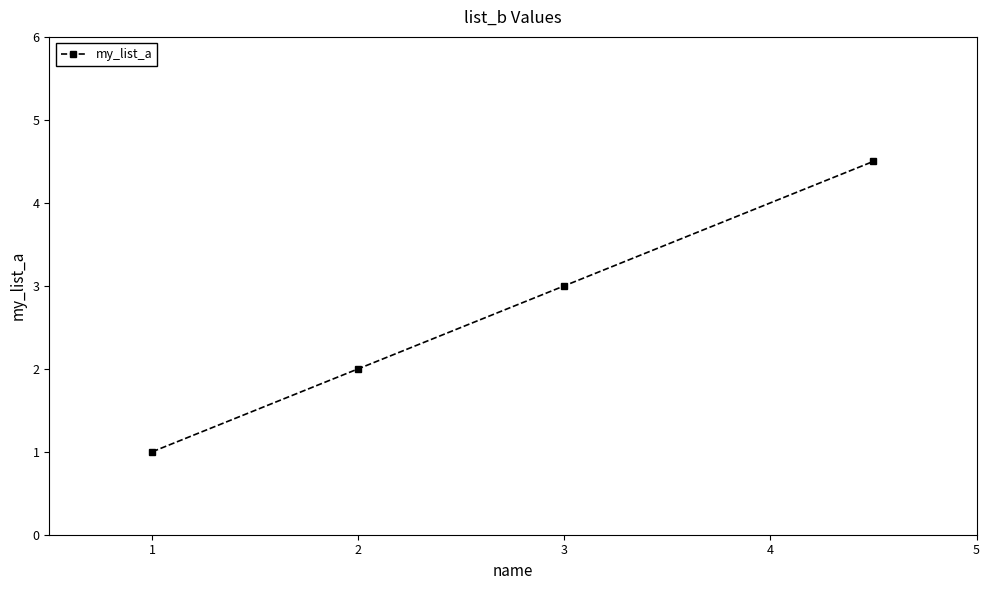

True or false: there are more than 0 points higher than both neighbors.

False